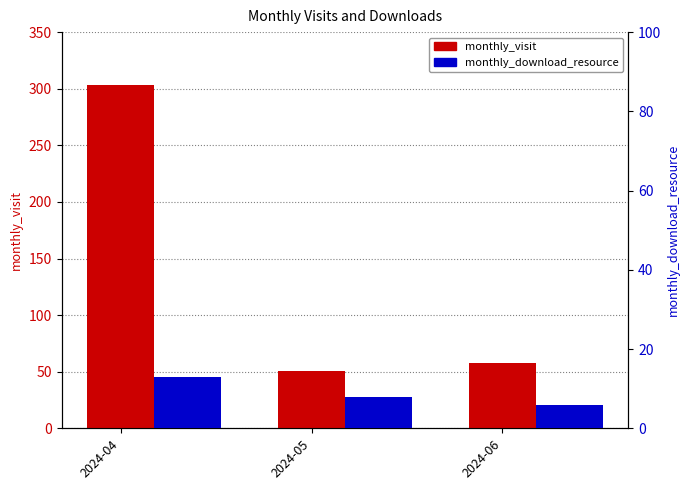

What is the difference between the highest and lowest values at 2024-06?

52